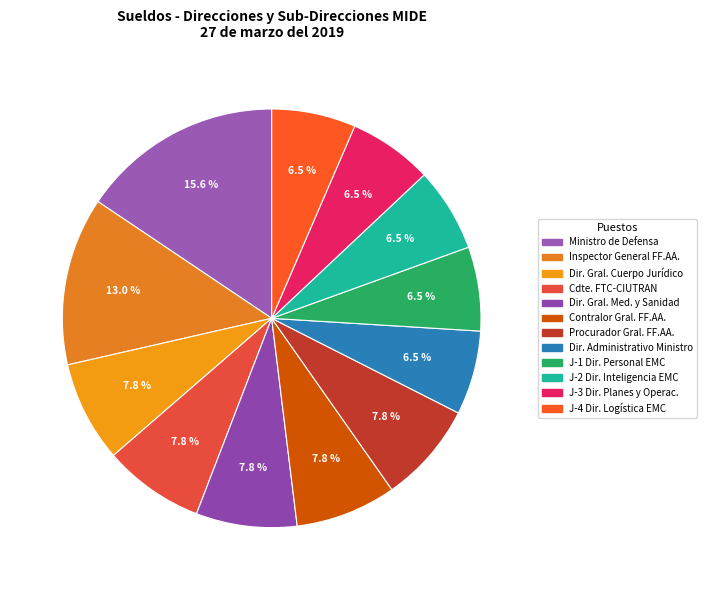

How many segments does this pie chart have?

12